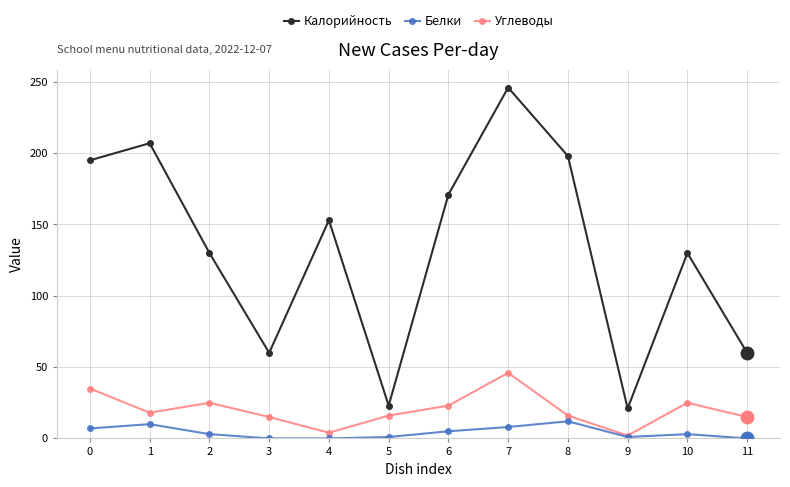

Is the value of Белки at 7 greater than the value of Углеводы at 3?

No